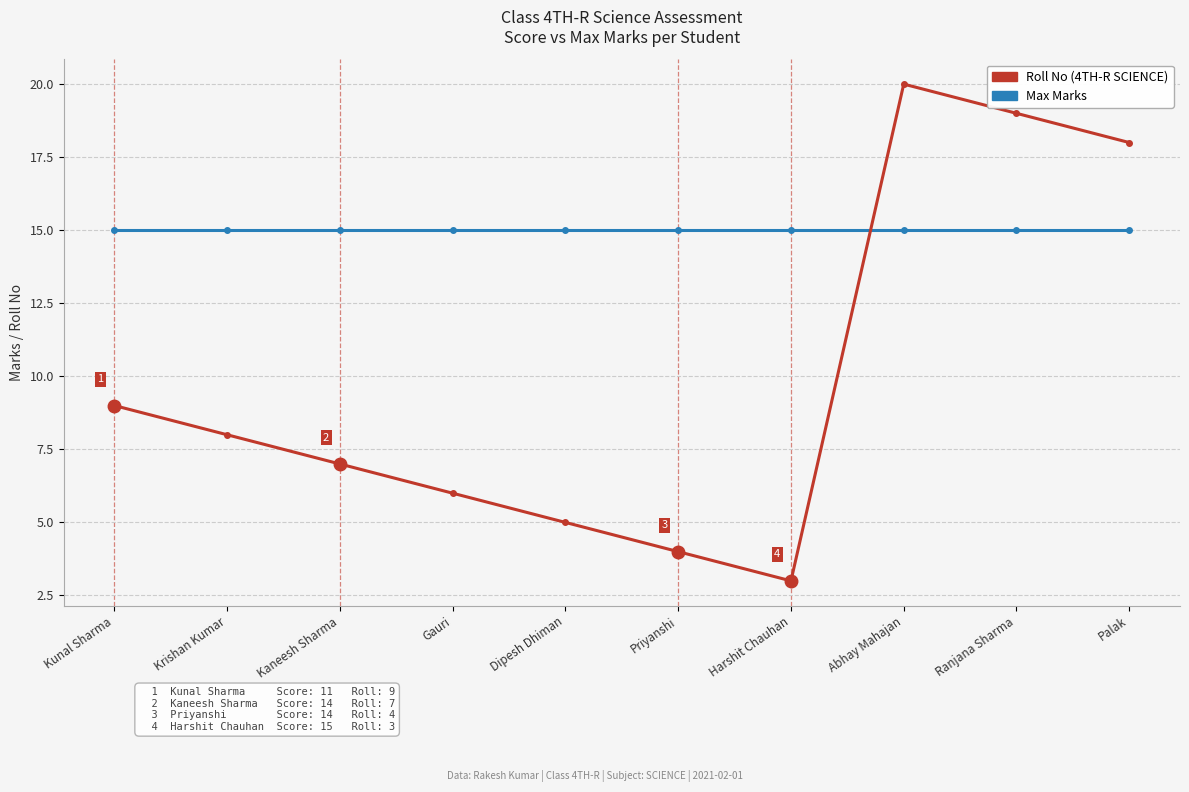

What is the total value across all series at Dipesh Dhiman?

20